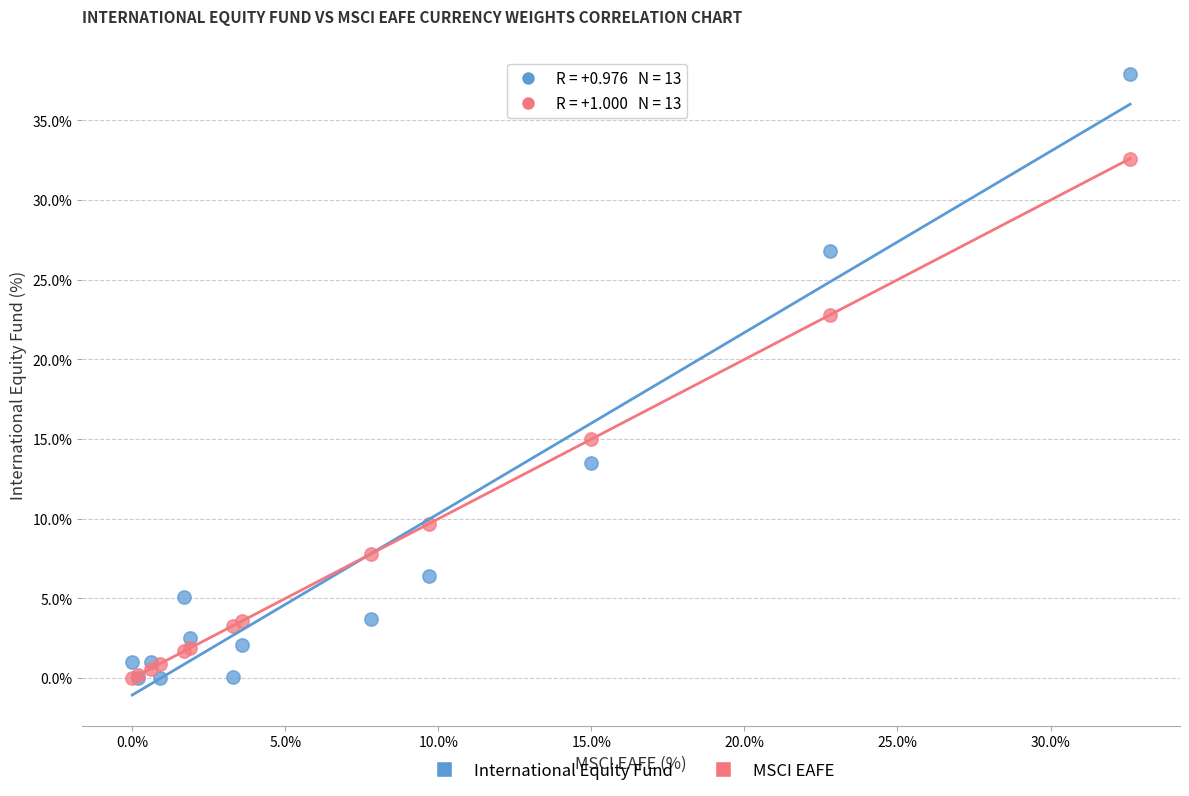

In the International Equity Fund series, what Y value is closest to 18?

13.5